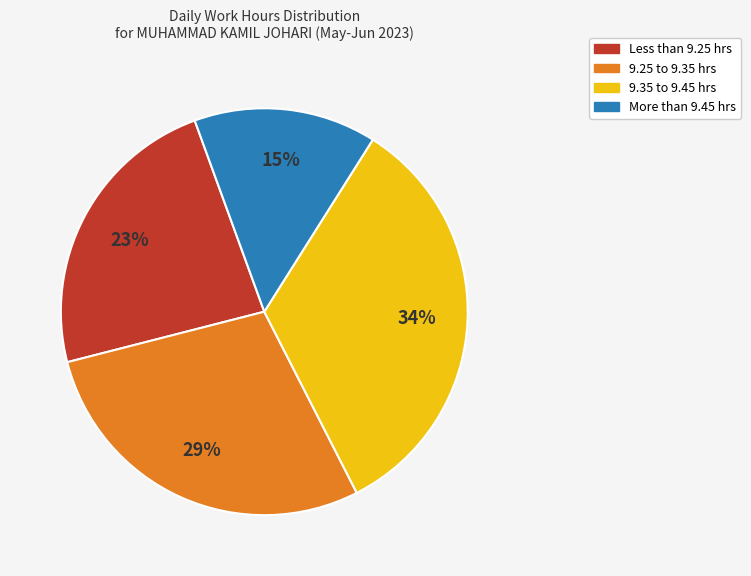

Is there a majority slice in this chart?

No